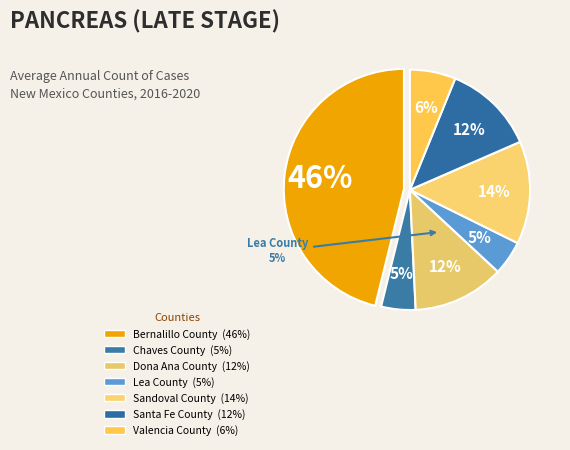

How many slices are in this pie chart?

7